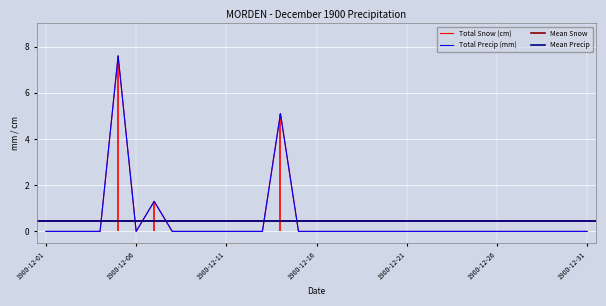

What is the sum of the Total Precip (mm) values at 1900-12-17 and 1900-12-05?

7.6